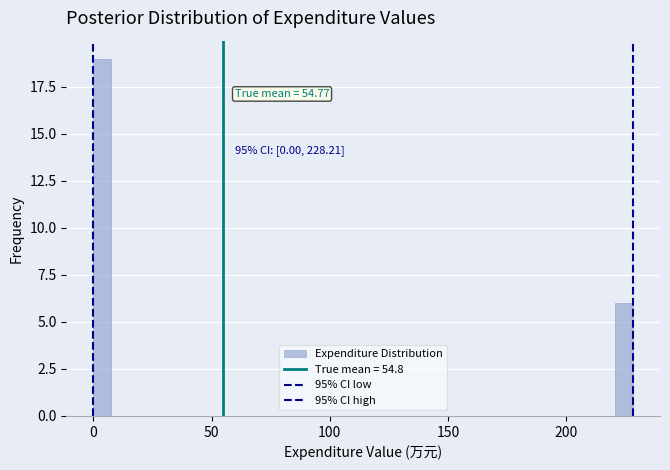

Around what value on the x-axis is the tallest bar? Give the approximate position of its centre, as read against the axis.

5